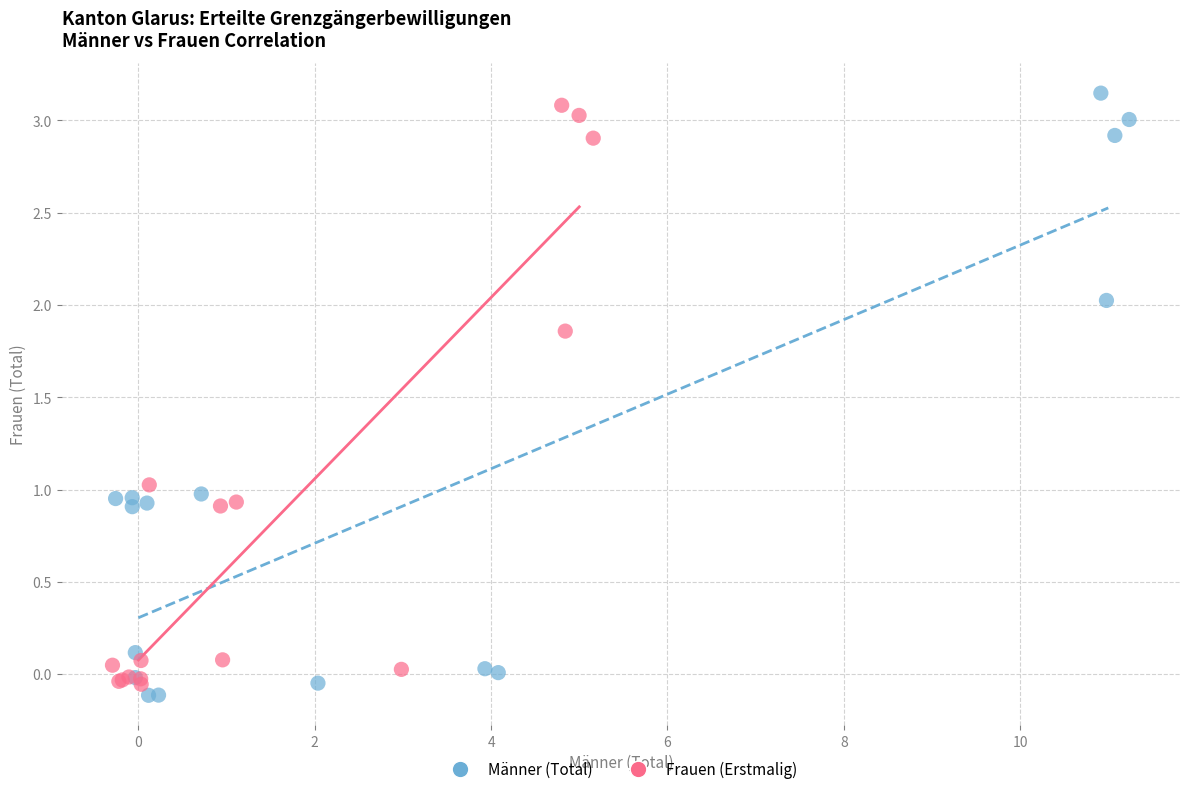

Which series has the widest spread of Y values?

Männer (Total)